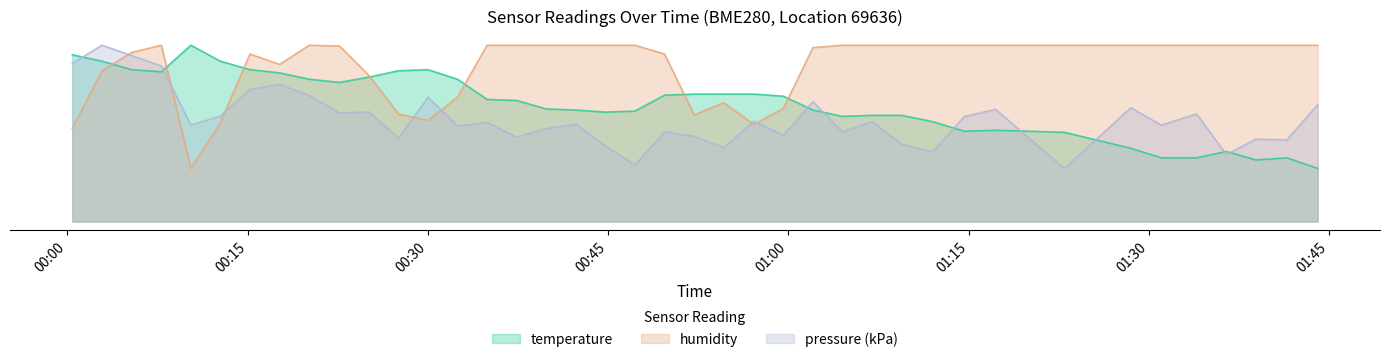

What is the label of the 5th point from the left?

01:00